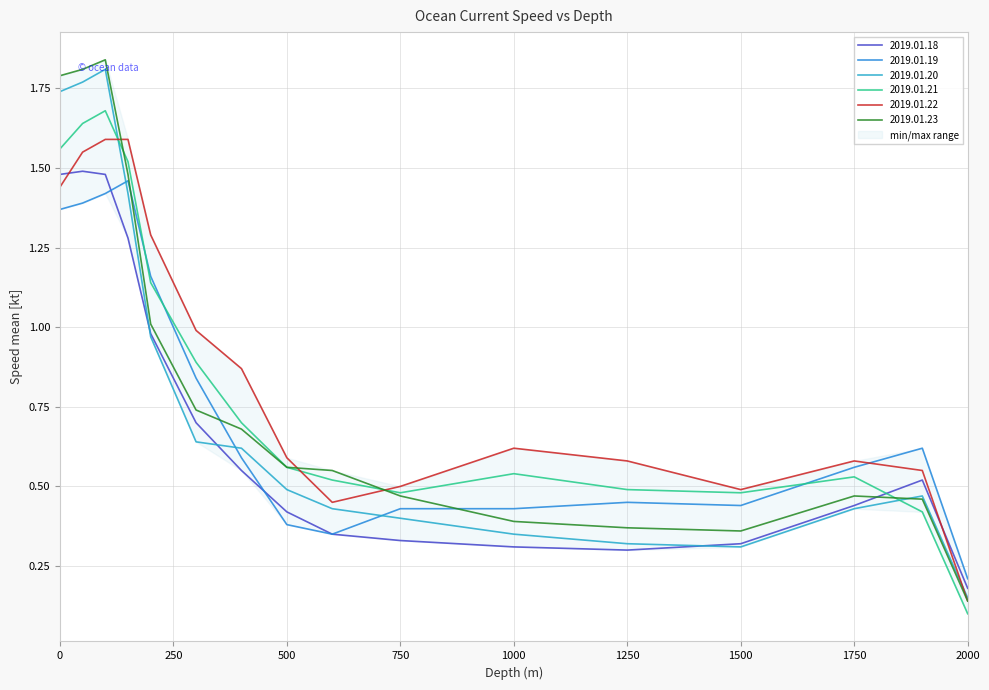

Between 1250 and 1500, which series saw the biggest shift?

2019.01.22